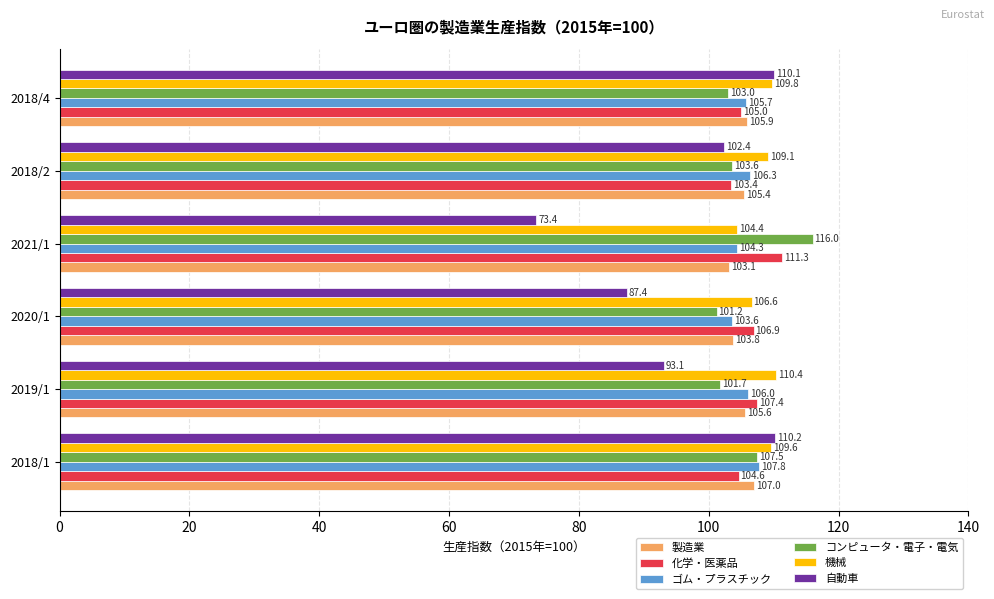

What is the difference between the maximum and second lowest values in the 製造業 series?

3.2